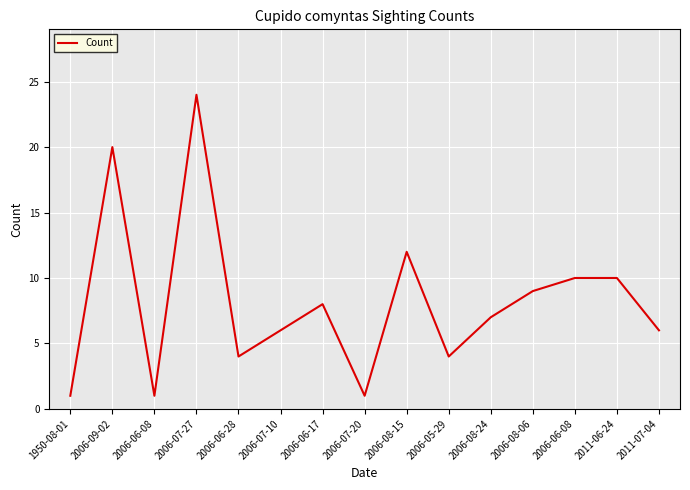

Does the chart have visible grid lines?

Yes